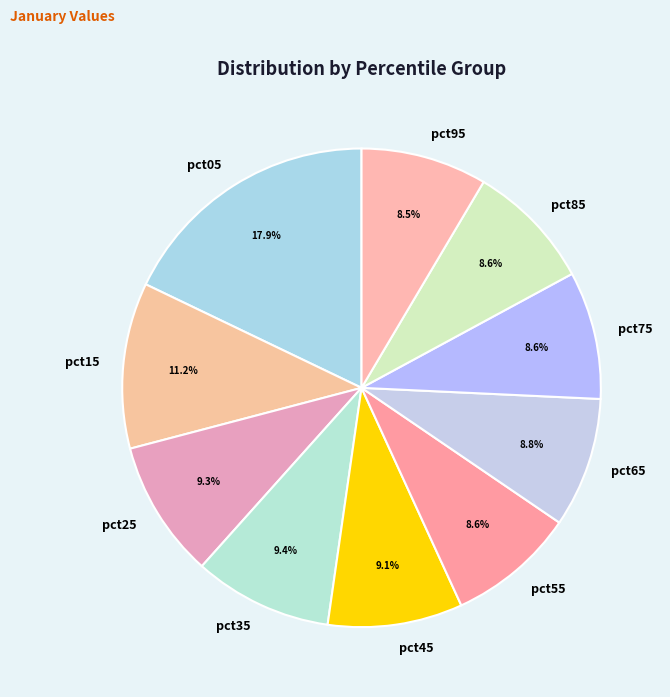

To the nearest percent, what is the average slice percentage?

10%